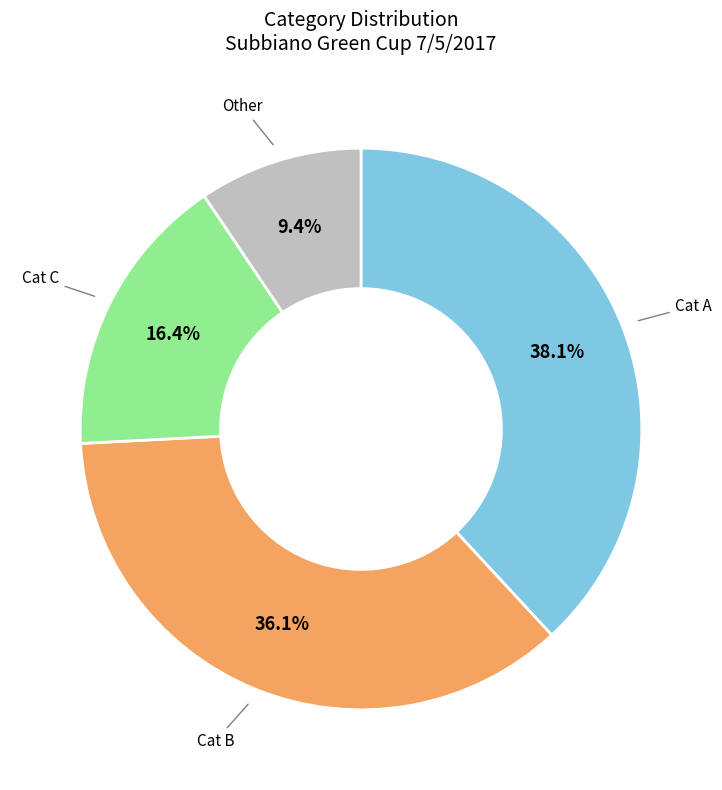

How many slices are in this pie chart?

4